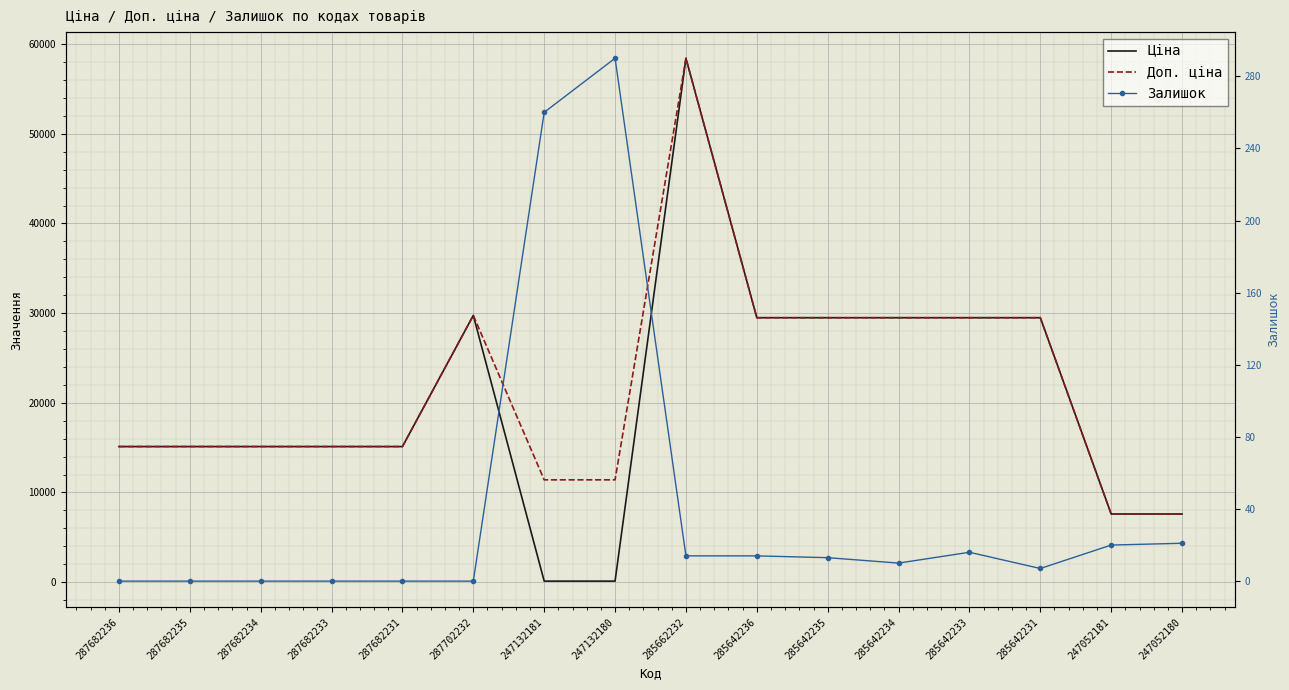

What is the label of the 16th point from the left?

247052180